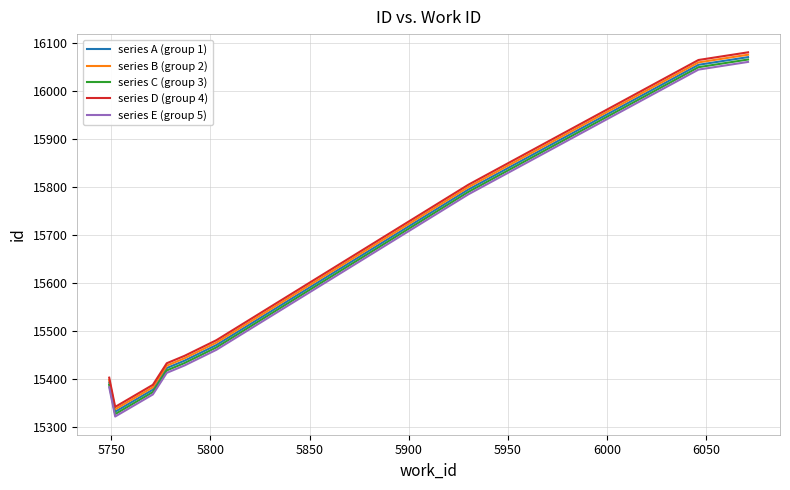

True or false: series C (group 3) and series B (group 2) intersect in this chart.

False